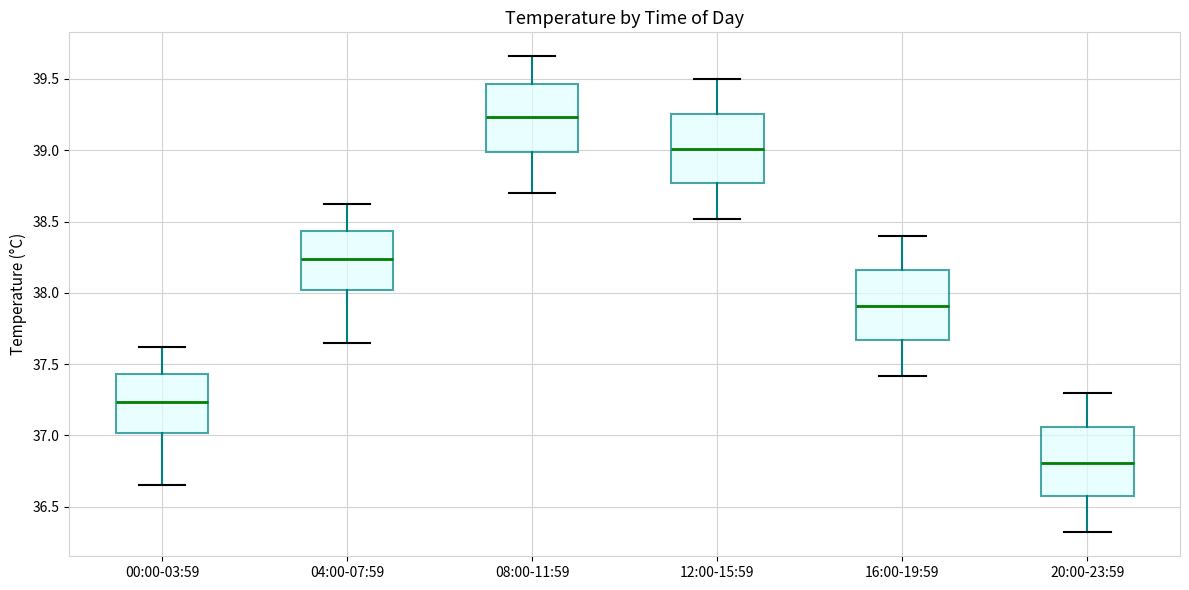

Reading left to right, transcribe this box plot: for each box, give where its median line is, the range the box spans, and where its two whiskers end, as read against the y-axis. The values are not printed on the chart, so give them approximately, as read against the axis.

00:00-03:59: median 37.25, box 37.00 to 37.45, whiskers 36.65 to 37.60
04:00-07:59: median 38.25, box 38.00 to 38.45, whiskers 37.65 to 38.60
08:00-11:59: median 39.25, box 39.00 to 39.45, whiskers 38.70 to 39.65
12:00-15:59: median 39.00, box 38.75 to 39.25, whiskers 38.50 to 39.50
16:00-19:59: median 37.90, box 37.65 to 38.15, whiskers 37.40 to 38.40
20:00-23:59: median 36.80, box 36.55 to 37.05, whiskers 36.30 to 37.30